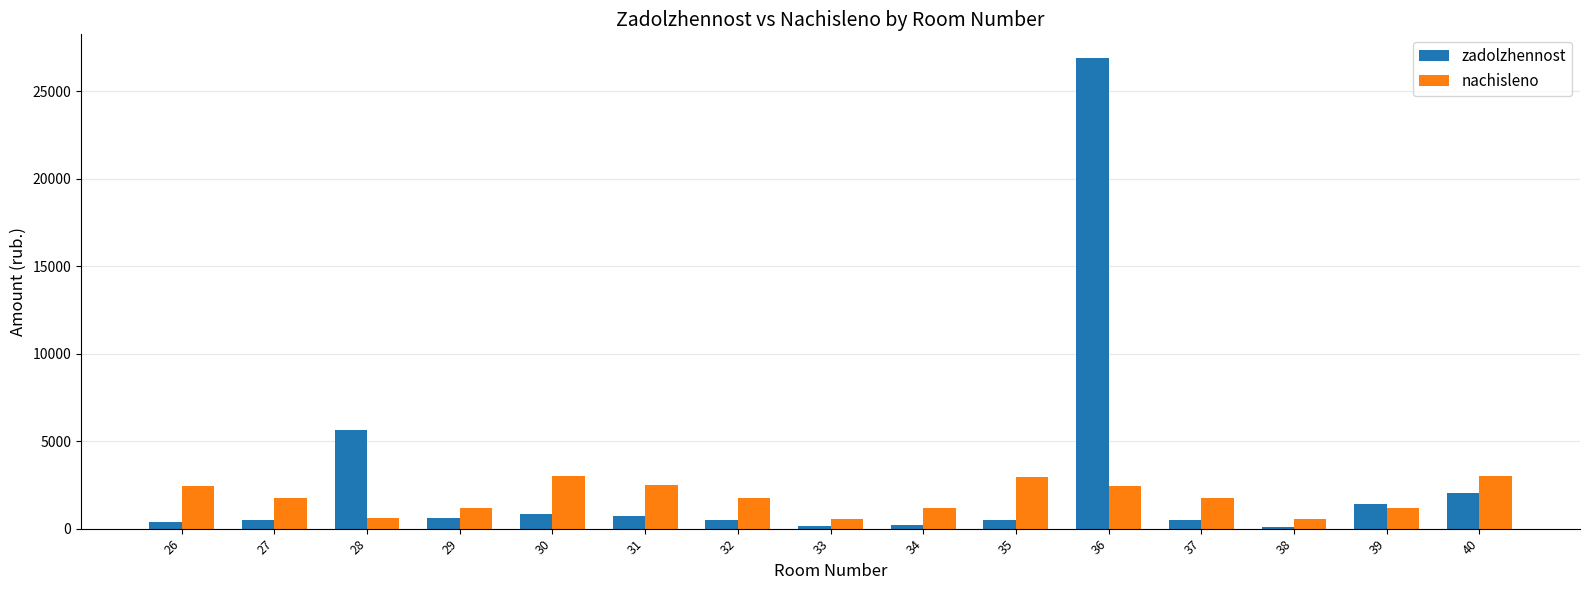

True or false: nachisleno has a value of 572.4 at 33.

True